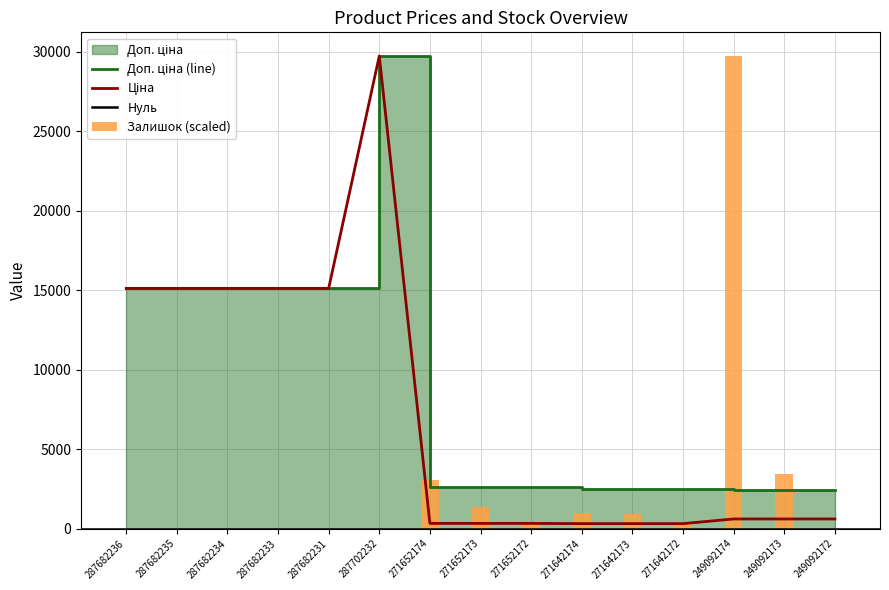

At how many categories does at least one series exceed 8343?

7